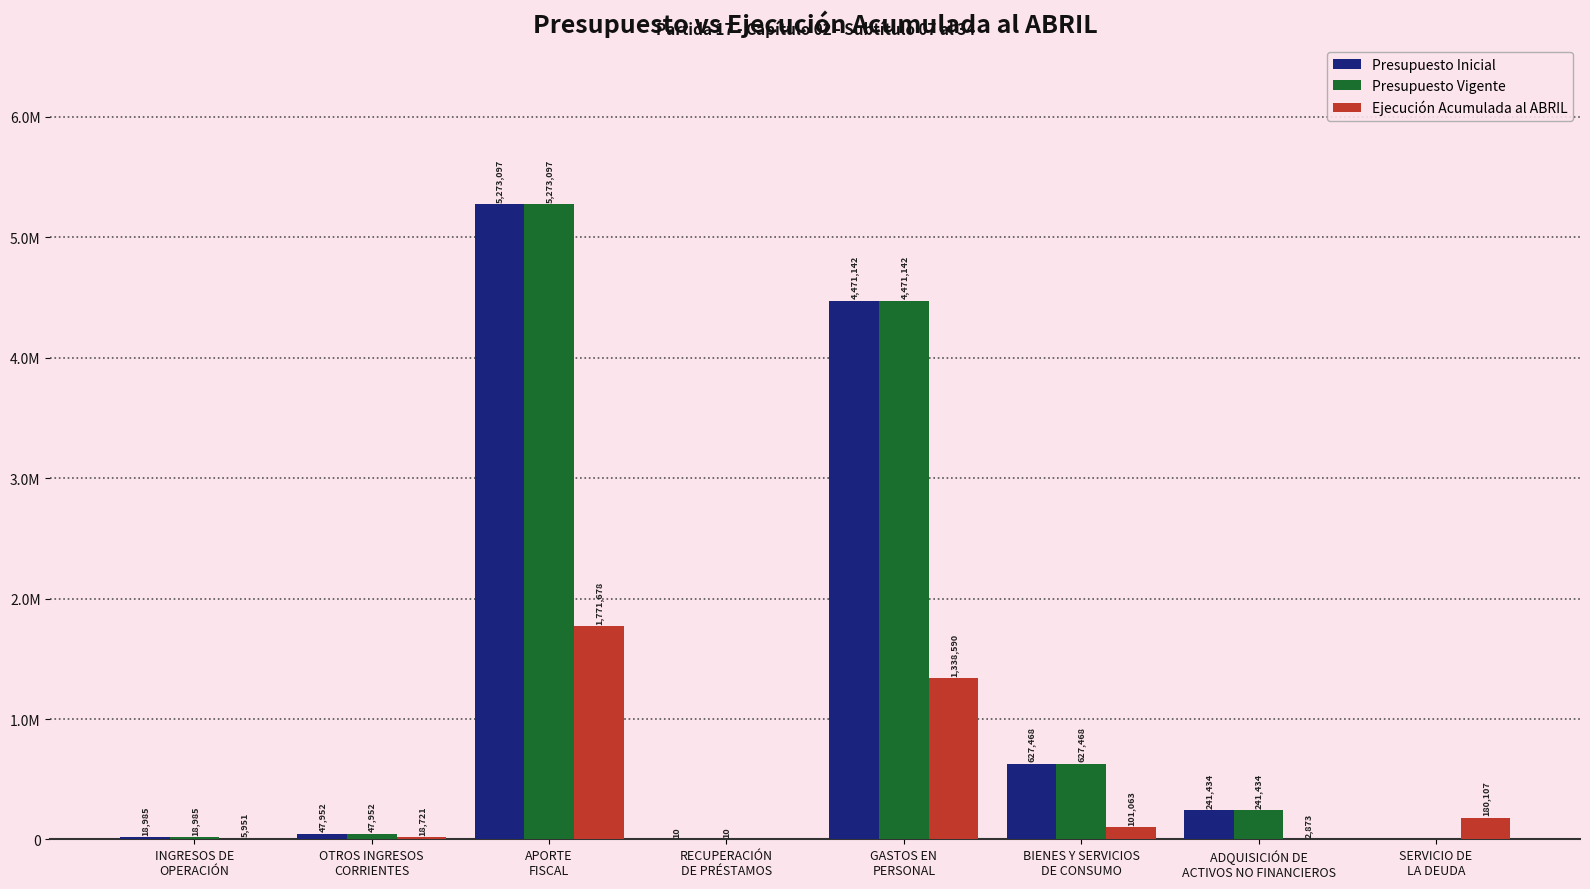

What is the difference between the maximum and minimum values in the Presupuesto Vigente series?

5273097